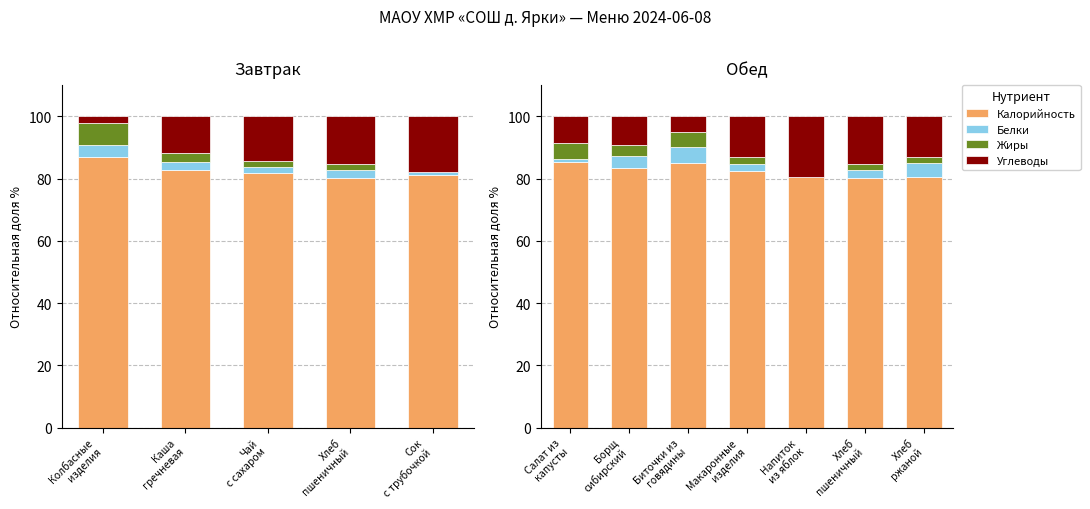

The Жиры series shows 0.7 at Хлеб ржаной. True or false?

False